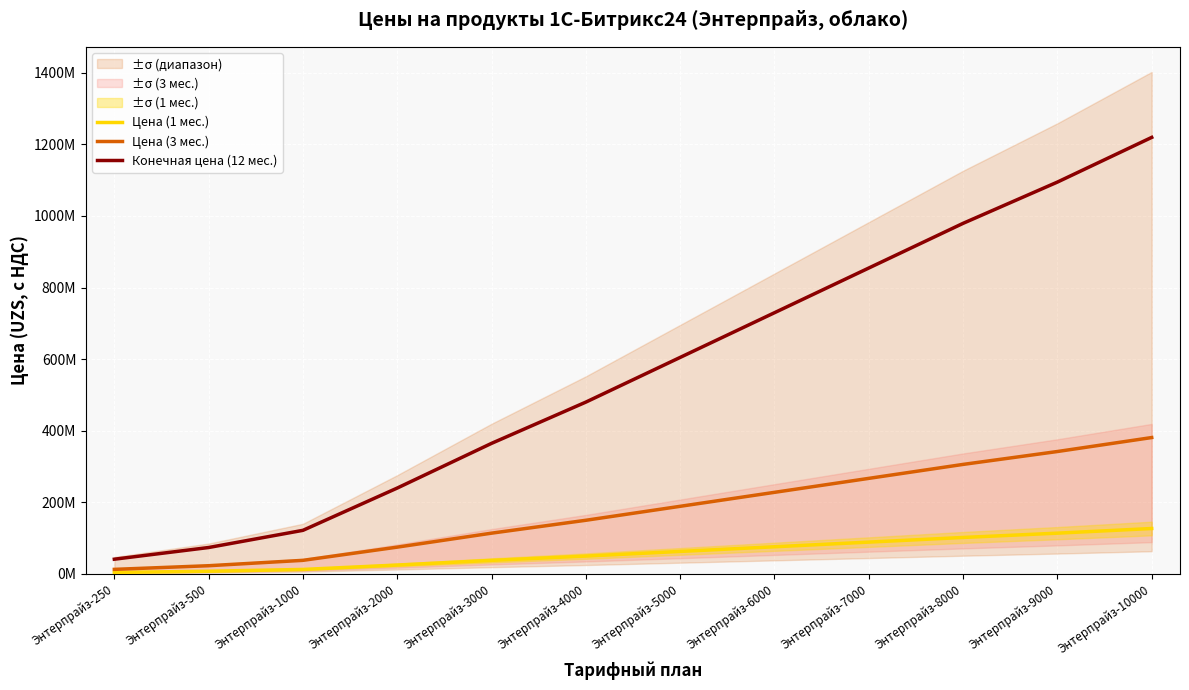

At which category is the sum across all series the highest?

Энтерпрайз-10000